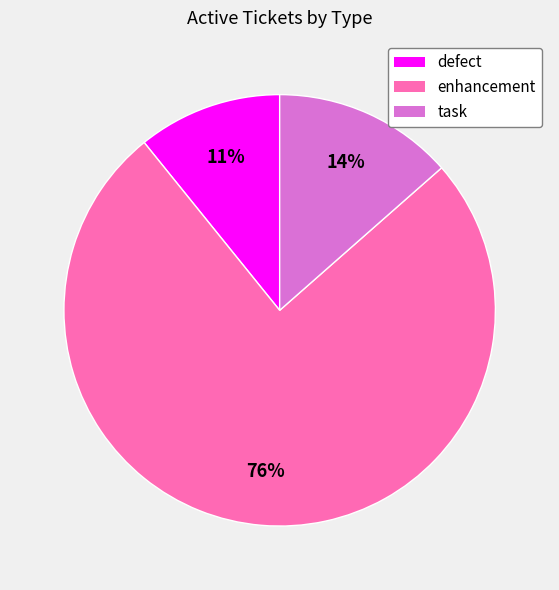

The enhancement slice represents 76% of the pie. True or false?

True